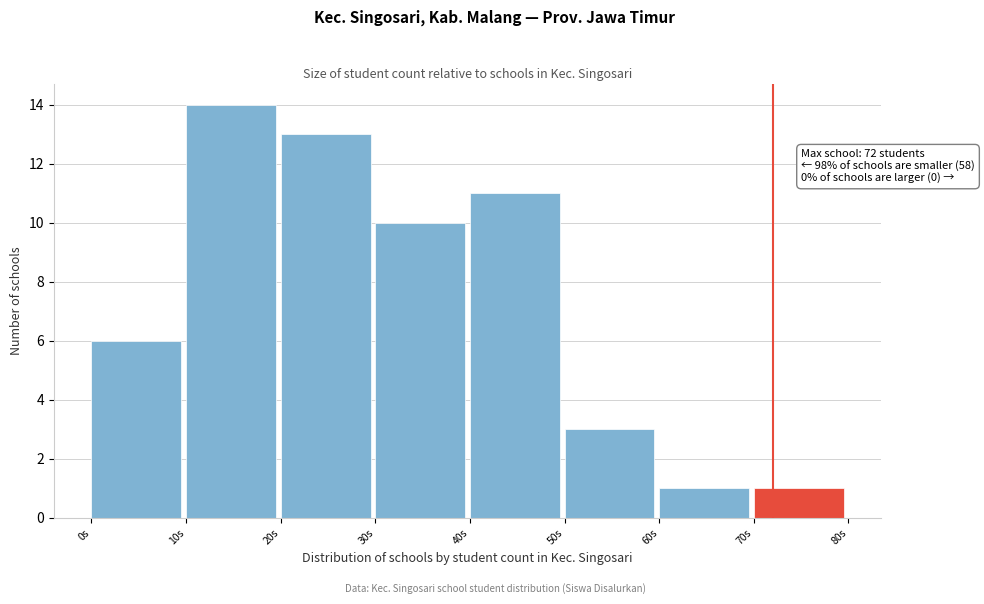

Over which range of the x-axis is the bar tallest?

10 to 20